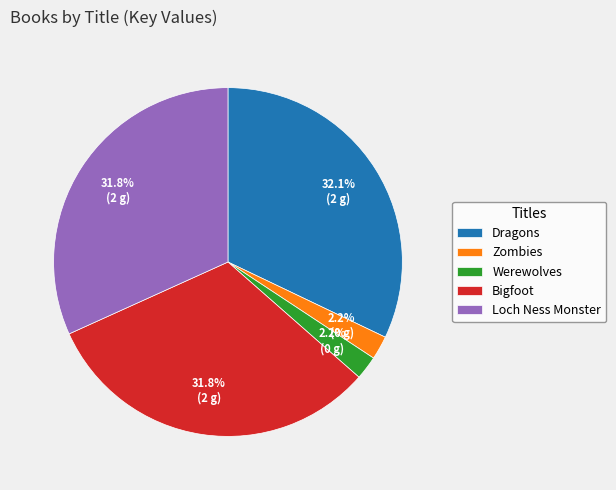

Does Loch Ness Monster account for over 50% of the chart?

No